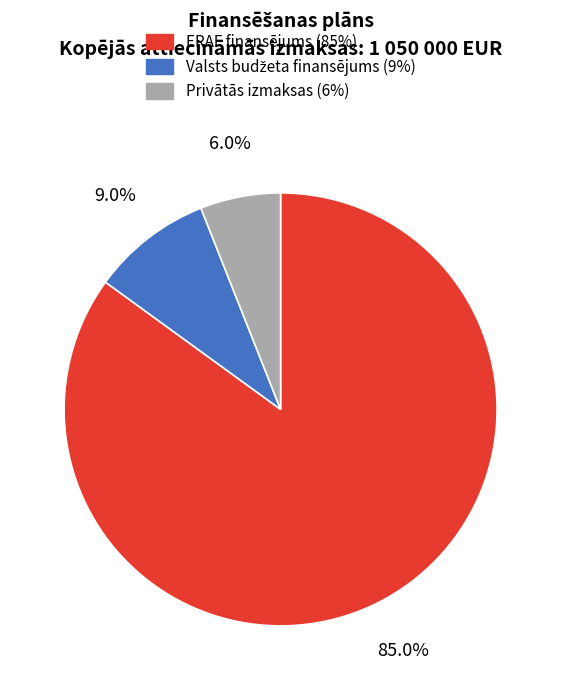

Is there any slice that represents more than half of the pie?

Yes